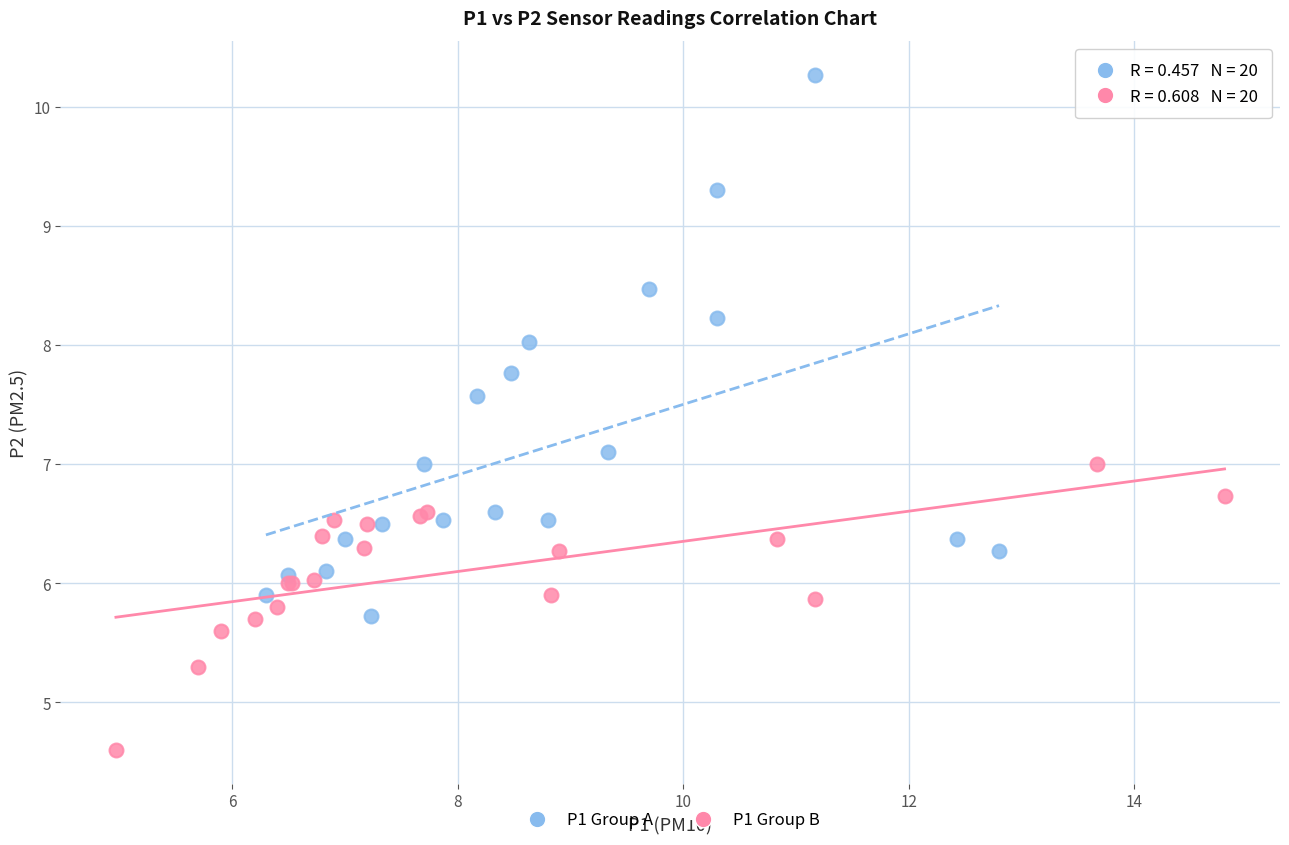

Which series contains the lowest Y value?

P1 Group B